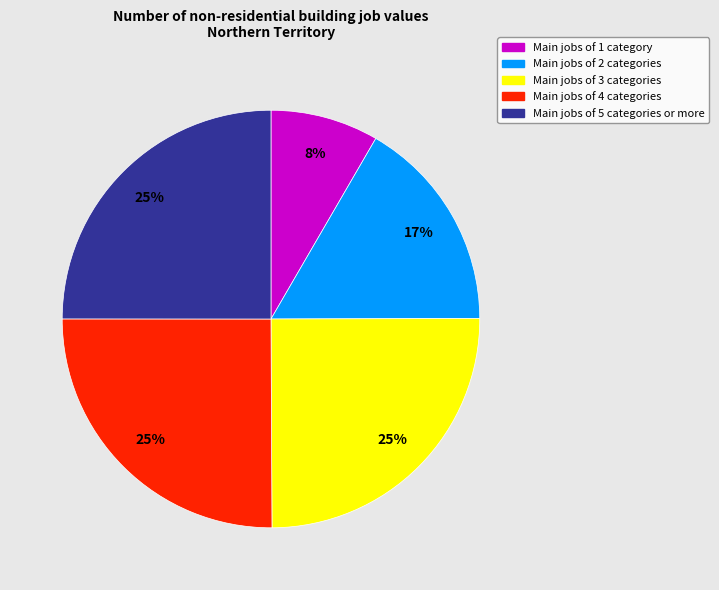

Does any single category account for the majority?

No